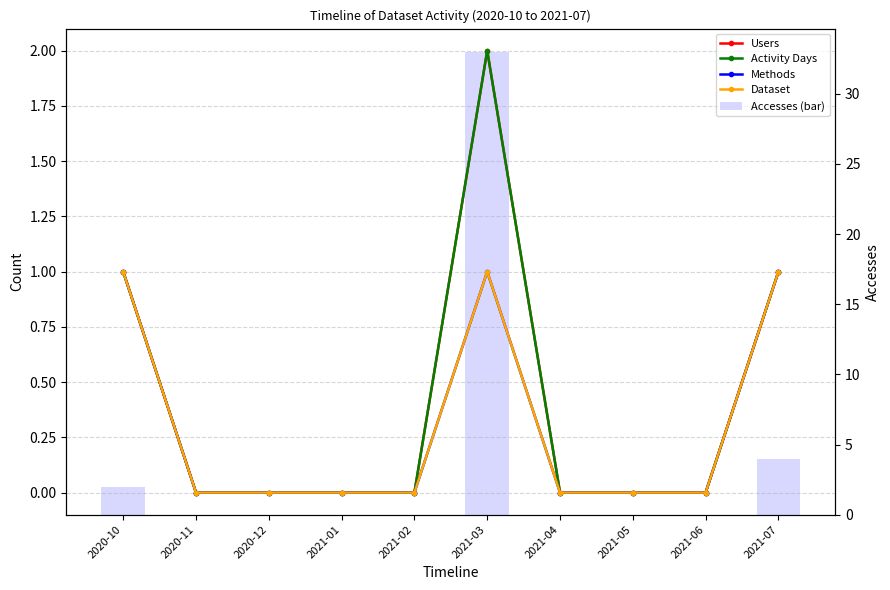

Does the chart contain stacked bars?

No